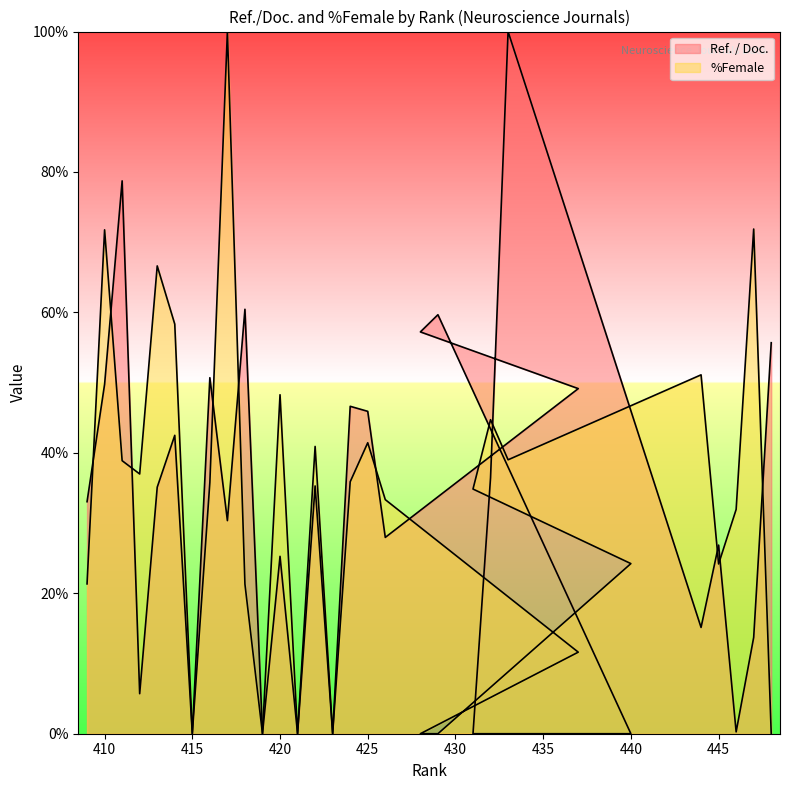

At 419, list the series in order from smallest to largest.

Ref. / Doc., %Female